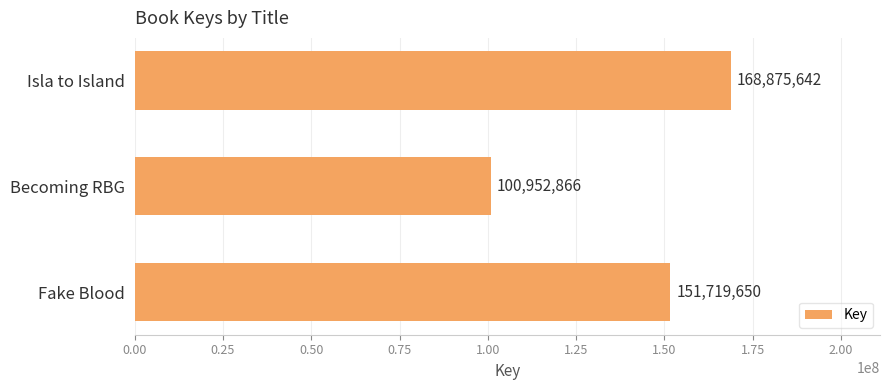

Where is the data nearest to the value 134914254?

Fake Blood